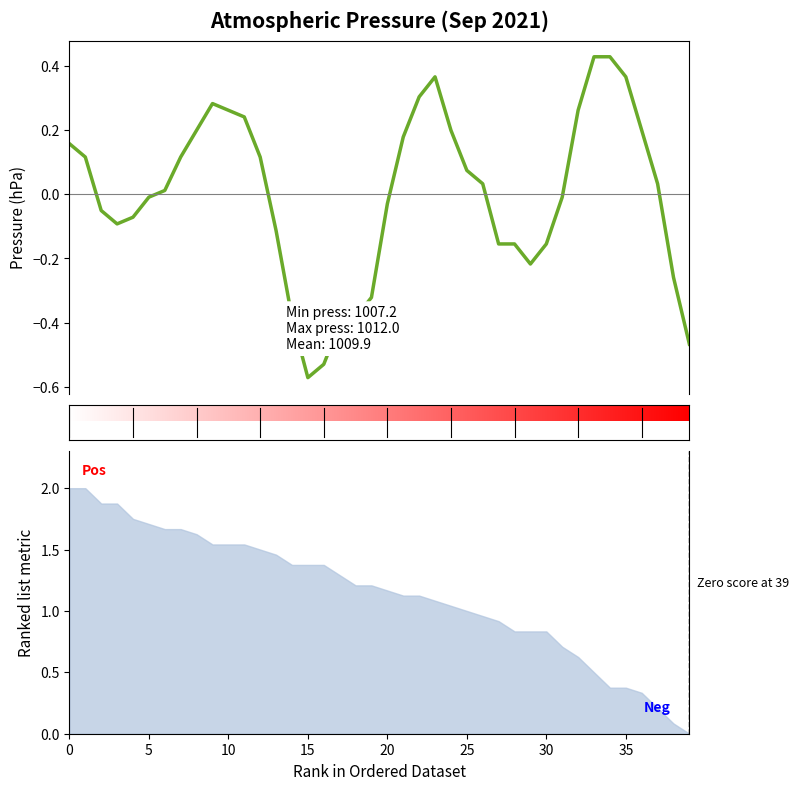

How many categories are shown in the chart?

40